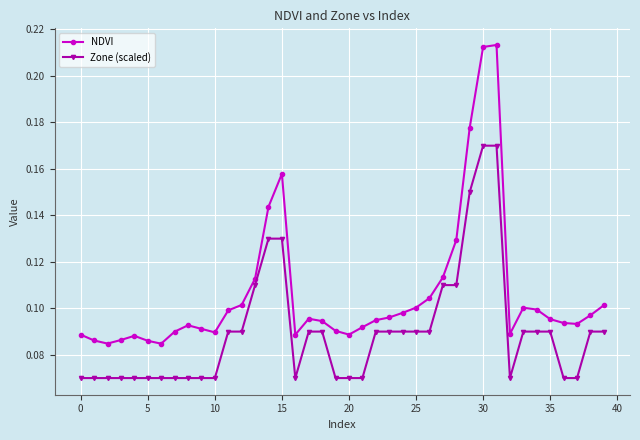

Which series has the widest spread of values?

NDVI